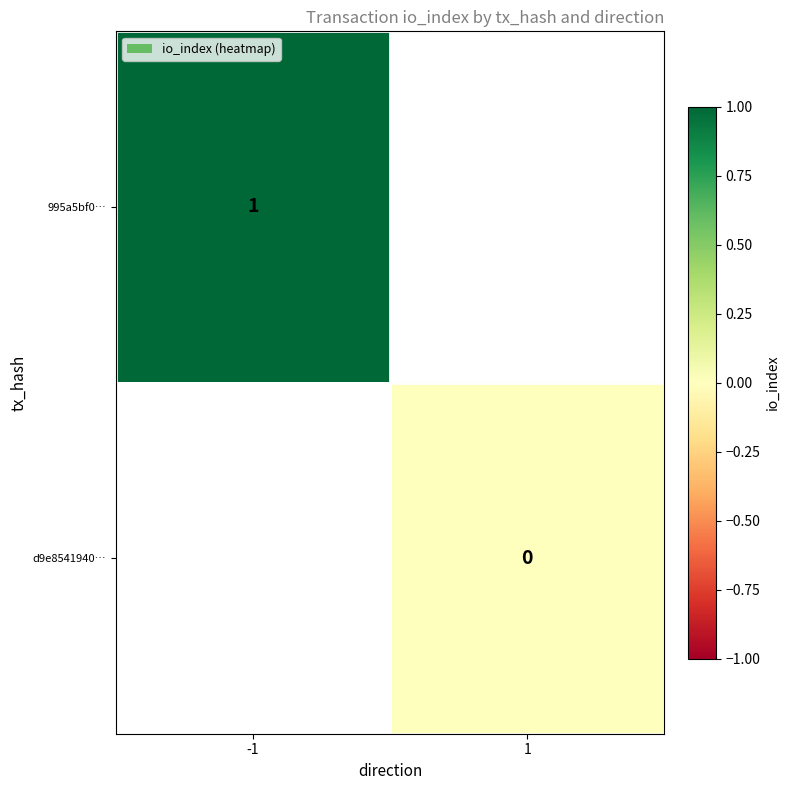

What is the greatest value displayed?

1.0